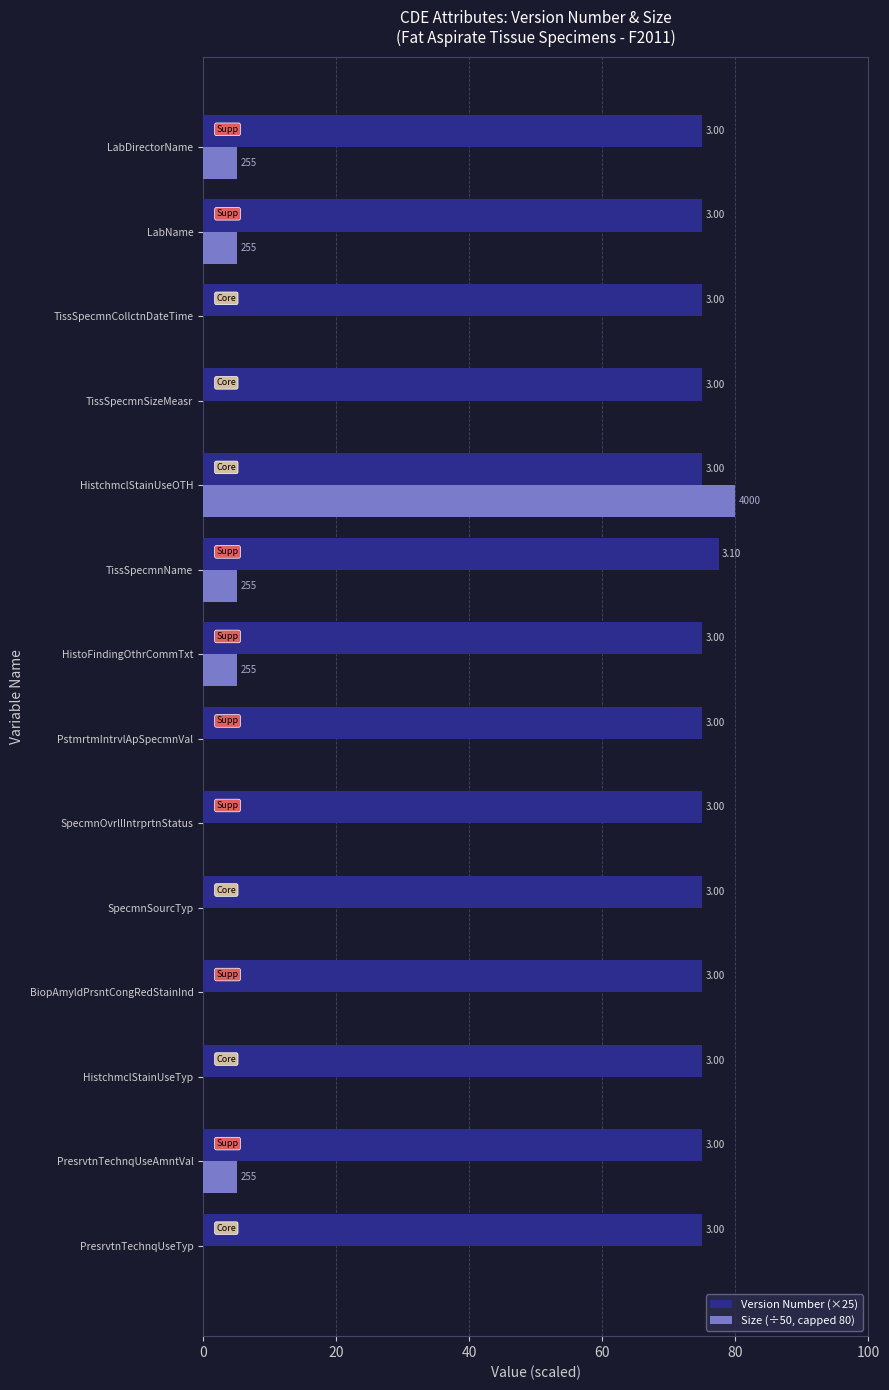

At how many categories does at least one series exceed 79?

1